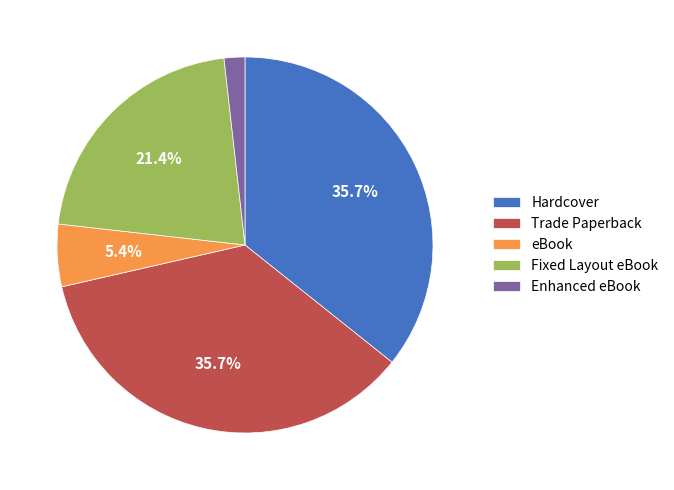

What percentage is NOT represented by Fixed Layout eBook?

78.6%